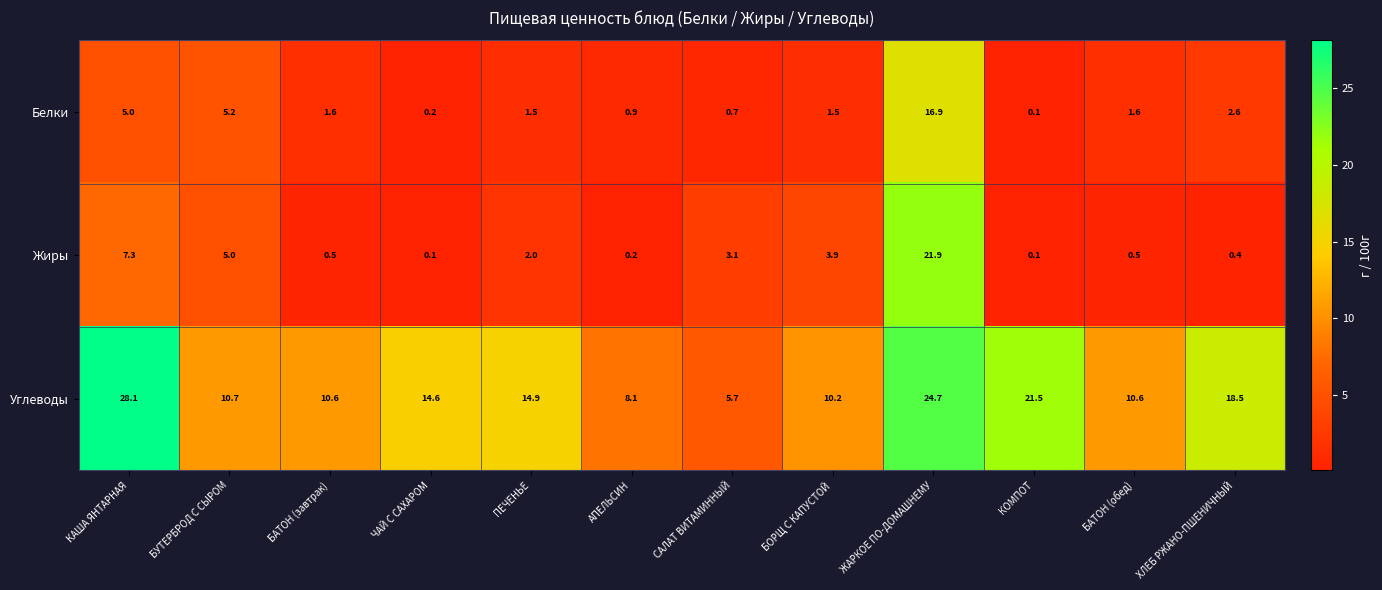

The Углеводы series shows 24.7 at ЖАРКОЕ ПО-ДОМАШНЕМУ. True or false?

True